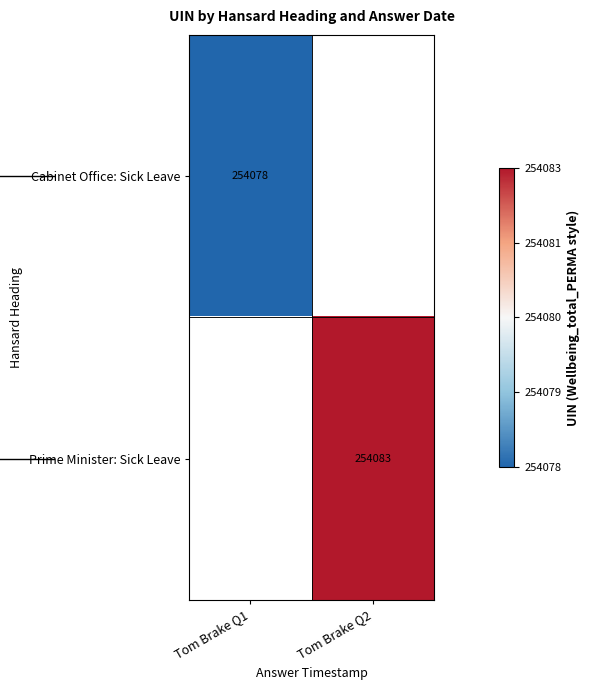

The Prime Minister: Sick Leave series shows 254083 at Tom Brake Q2. True or false?

True